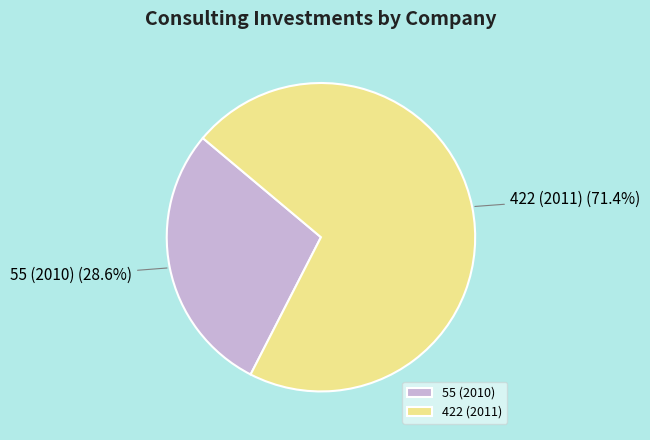

What is the largest slice in the pie chart?

422 (2011)